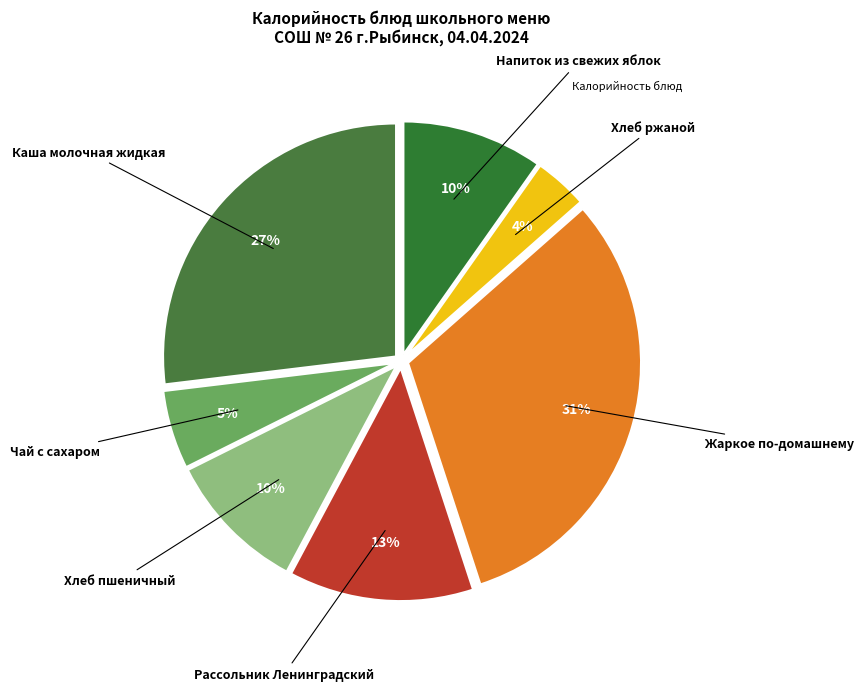

How many segments does this pie chart have?

7